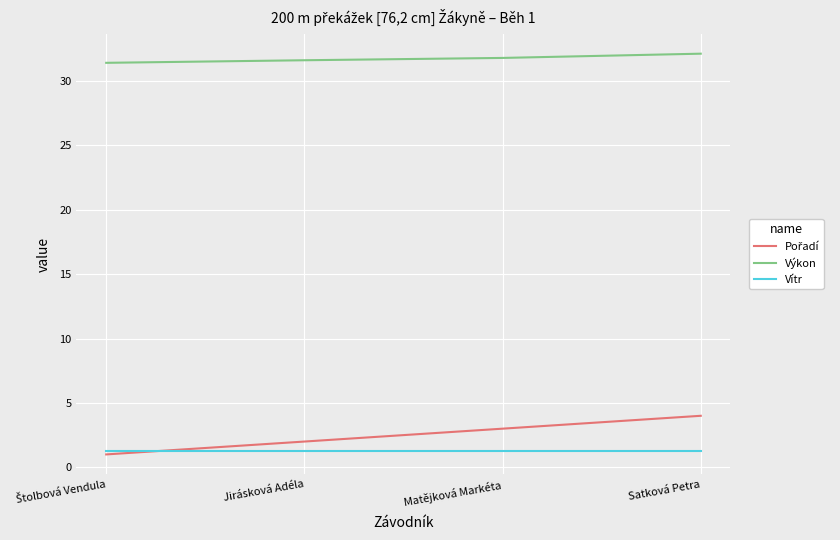

What position from the left is Satková Petra?

4